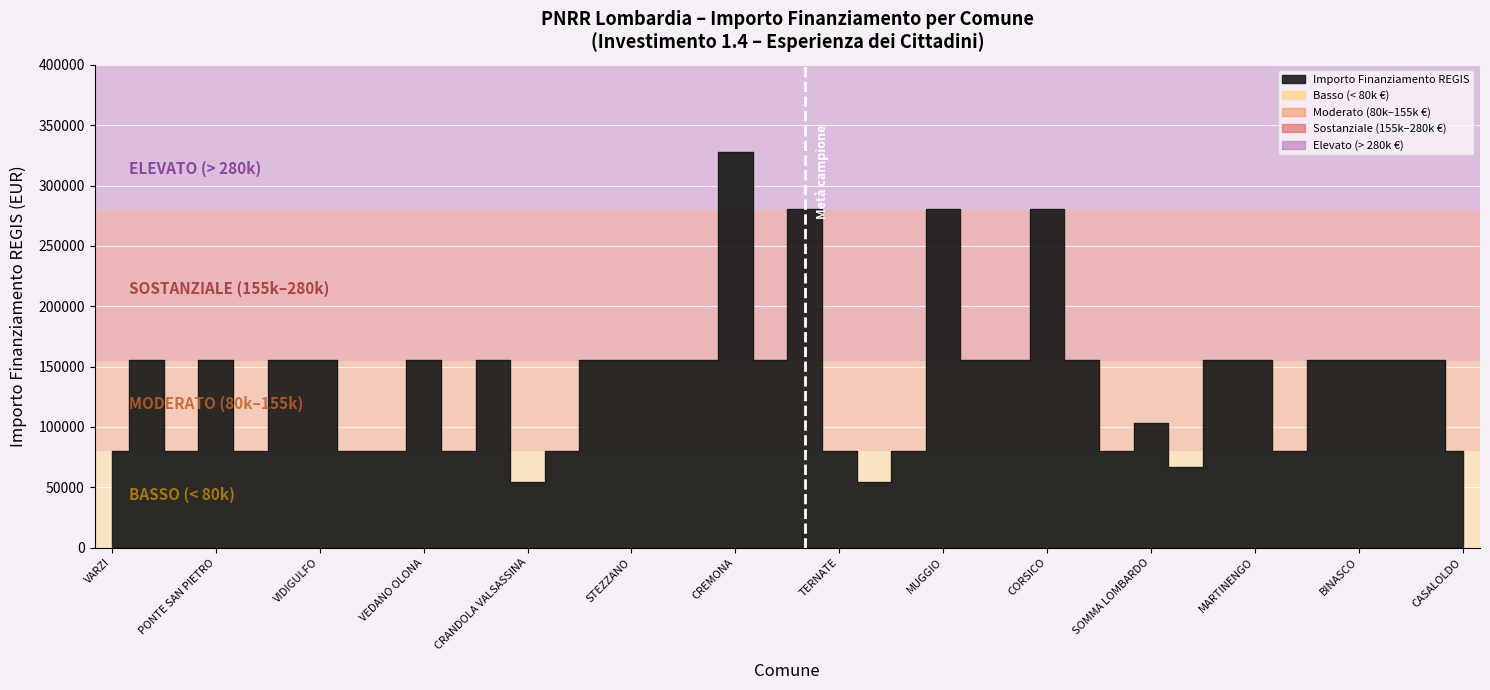

Rank the categories by value from lowest to highest.

CRANDOLA VALSASSINA, LANZADA, SARTIRANA LOMELLINA, VARZI, FRASCAROLO, AZZATE, FOPPOLO, MEZZOLDO, LONGHENA, PIAZZATORRE, TERNATE, VILLANOVA DARDENGHI, DONGO, GANDELLINO, CASALOLDO, SOMMA LOMBARDO, BREGNANO, PONTE SAN PIETRO, DELLO, VIDIGULFO, VEDANO OLONA, RODIGO, LONATE POZZOLO, STEZZANO, SIRMIONE, VERDELLO, CESATE, TAVERNERIO, LOCATE DI TRIULZI, POZZO DADDA, OGGIONO, MARTINENGO, BUSSERO, BINASCO, MANERBIO, PONTOGLIO, SONDRIO, MUGGIO, CORSICO, CREMONA